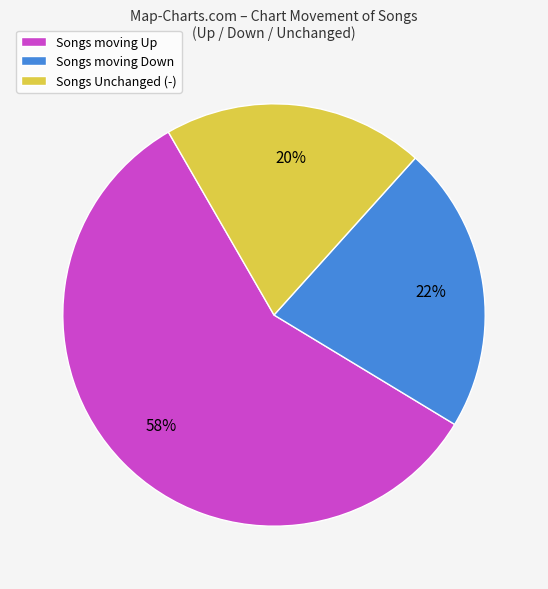

True or false: Songs Unchanged (-) accounts for 20% of the total.

True